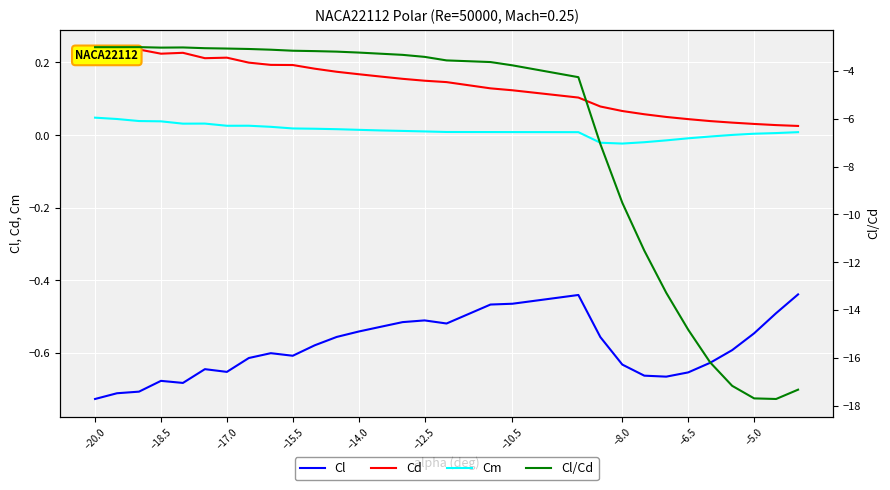

Does the chart display data point markers on the line(s)?

No